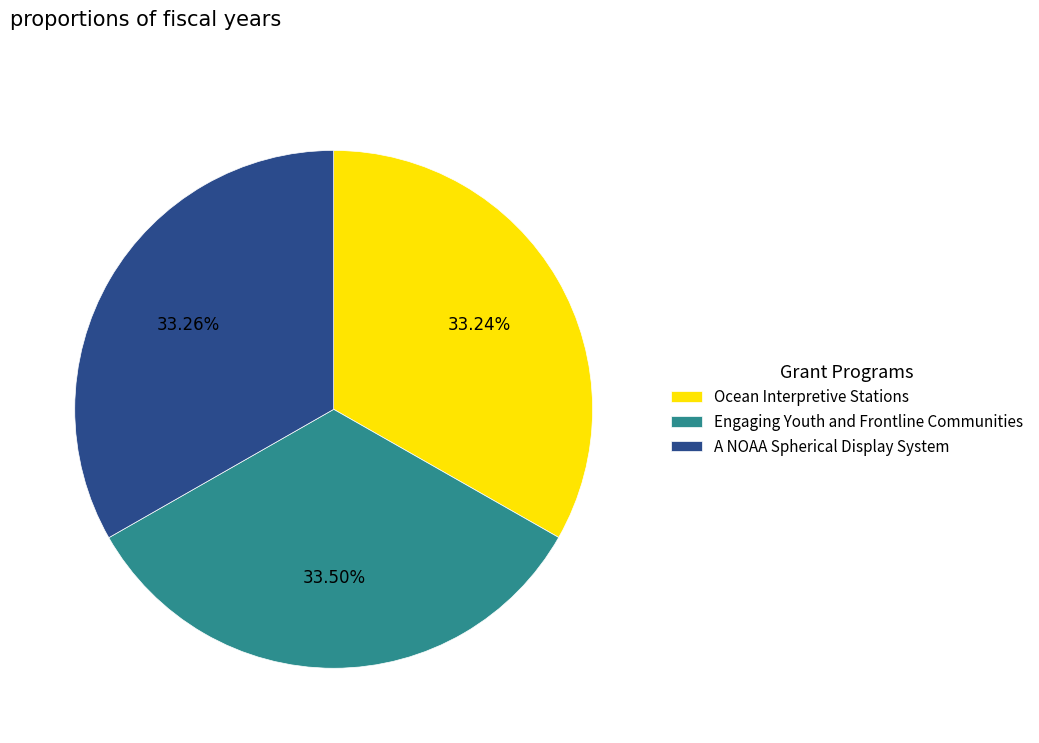

Combined, do Ocean Interpretive Stations and A NOAA Spherical Display System account for over 50%?

Yes